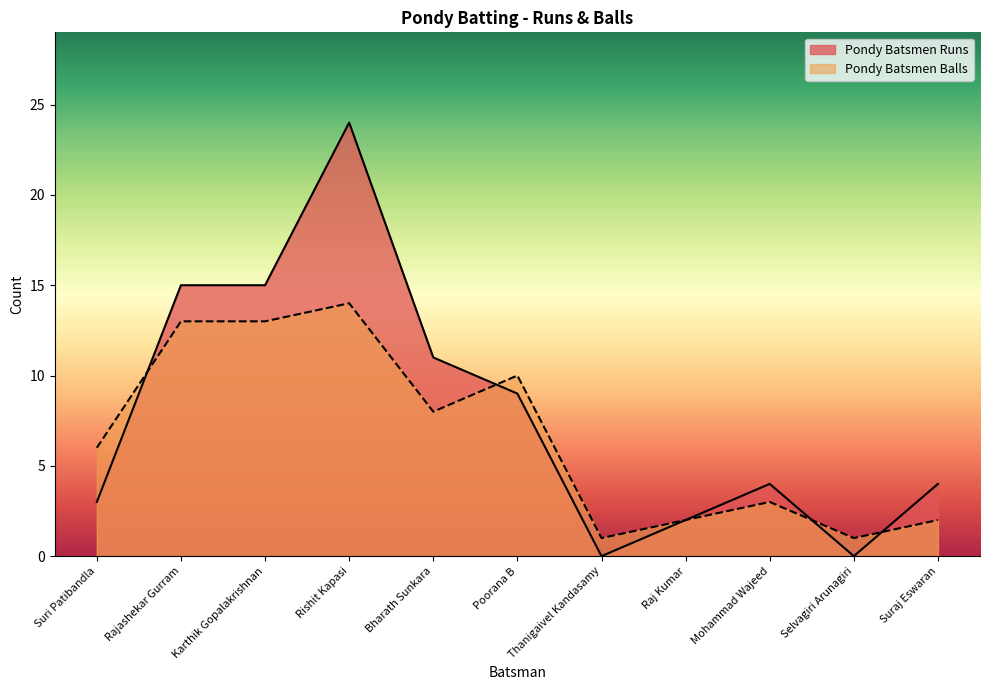

Which series has the widest spread of values?

Pondy Batsmen Runs